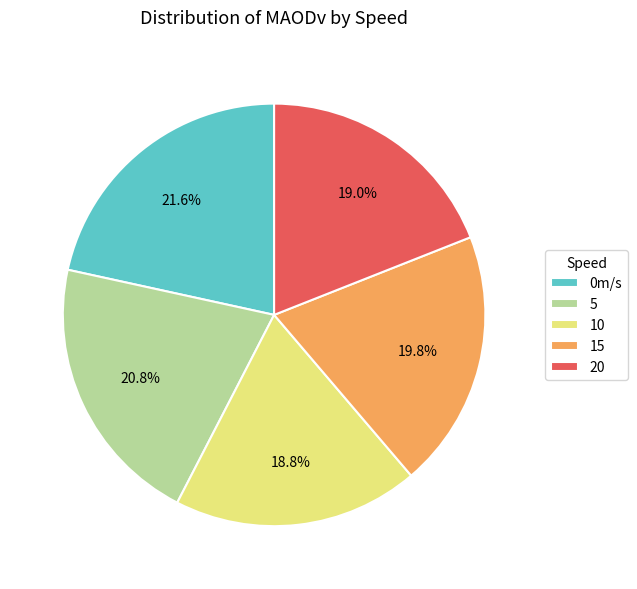

Is the sum of 10 and 0m/s greater than half?

No